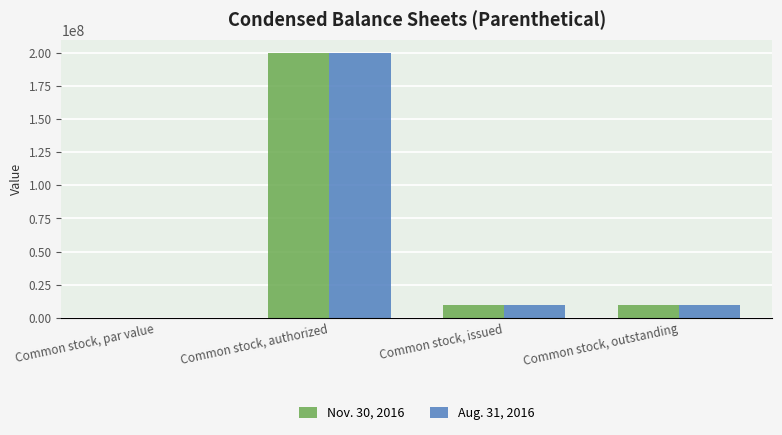

What is the total value across all series at Common stock, outstanding?

20000000.0